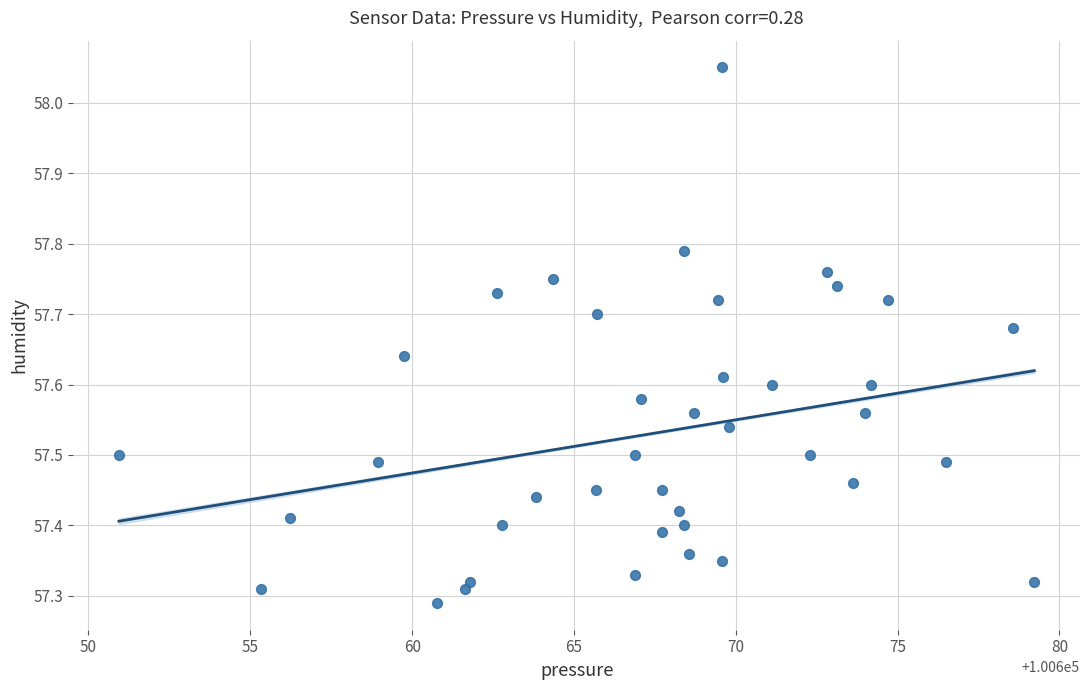

What is the range of Y values (max minus min)?

0.8